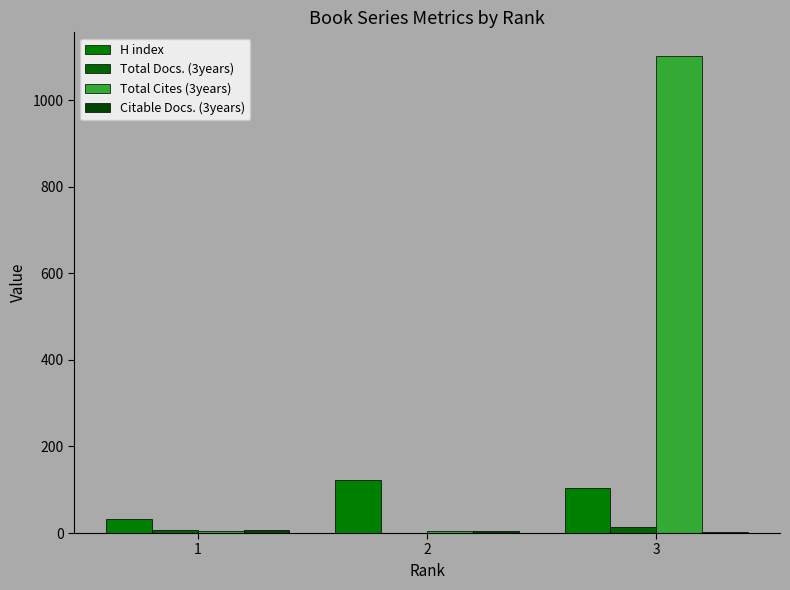

What is the total value across all series at 2?

130